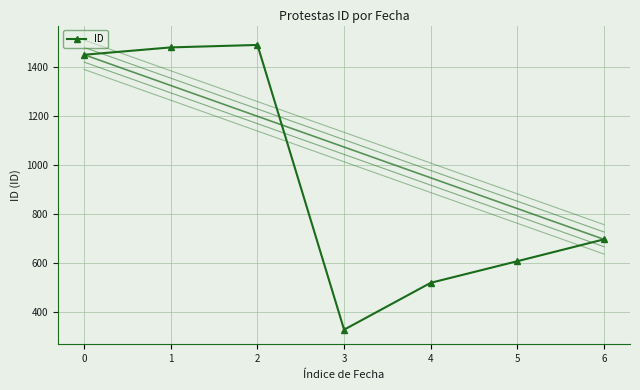

What is the change in value from 2 to 3?

-1160